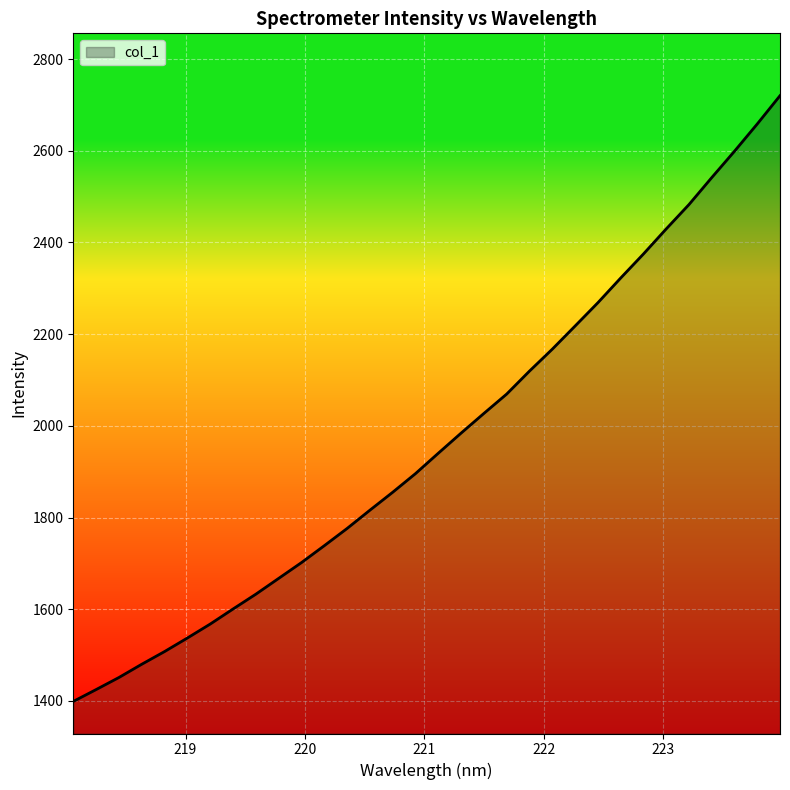

Count the number of data series in this chart.

1